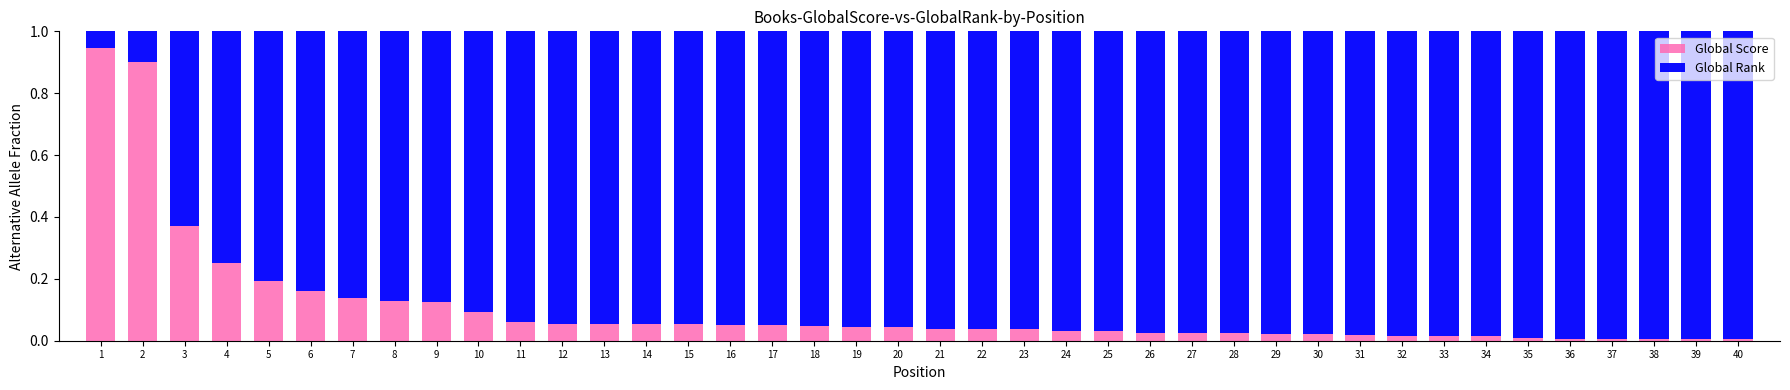

Is it true that Global Score equals 0.1 at 12?

True